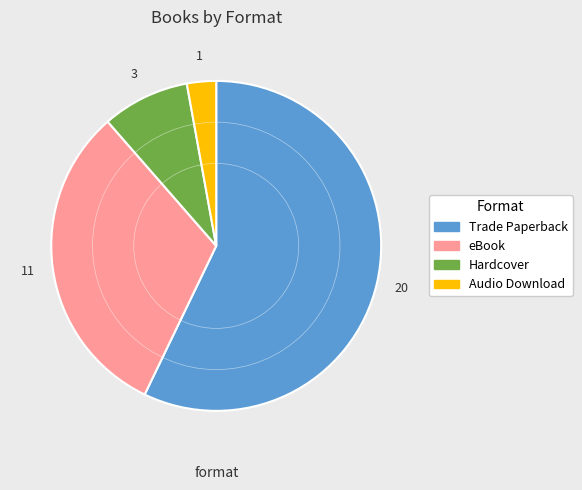

Which slice represents more than half of the pie?

Trade Paperback